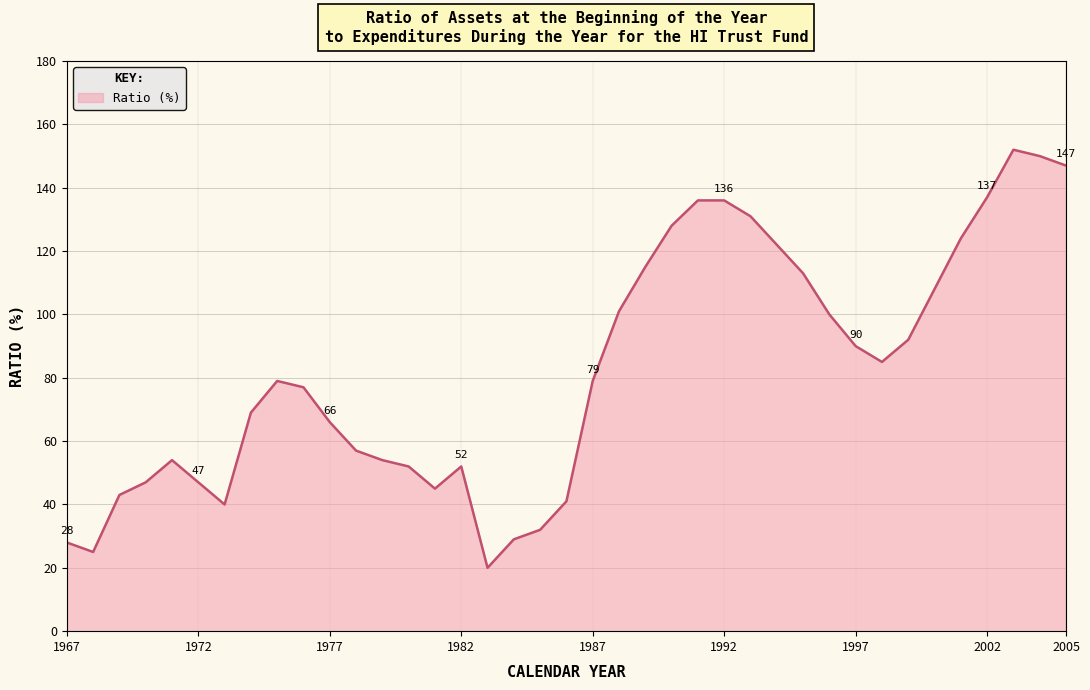

What is the minimum value shown in the chart?

20